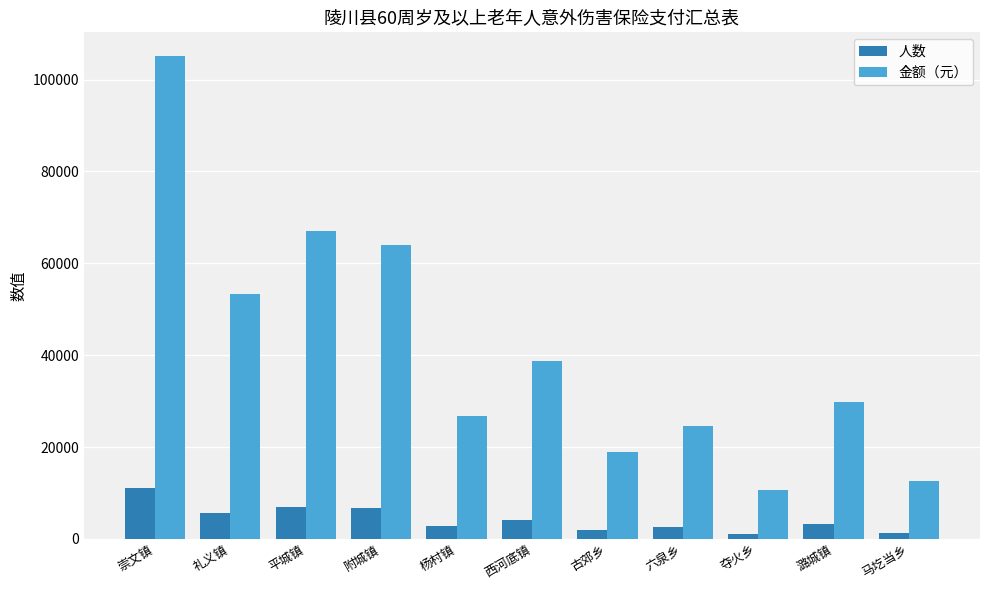

What is the sum of the 人数 values at 西河底镇 and 附城镇?

10833.0